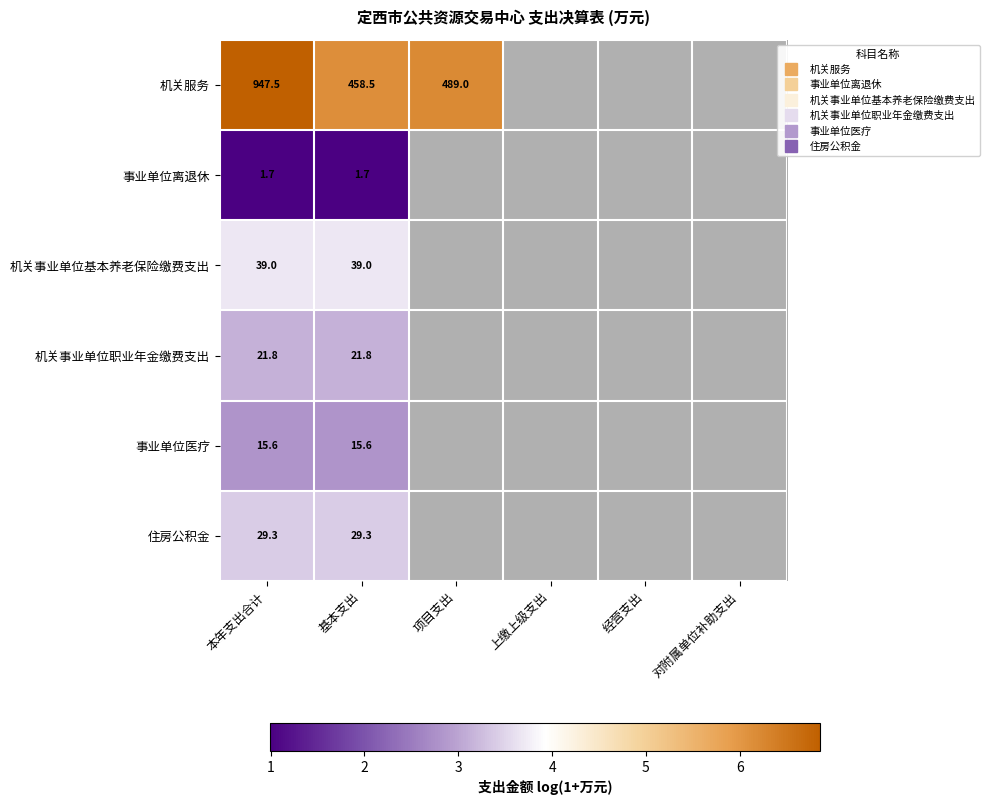

Which series has the largest range (max minus min)?

机关服务